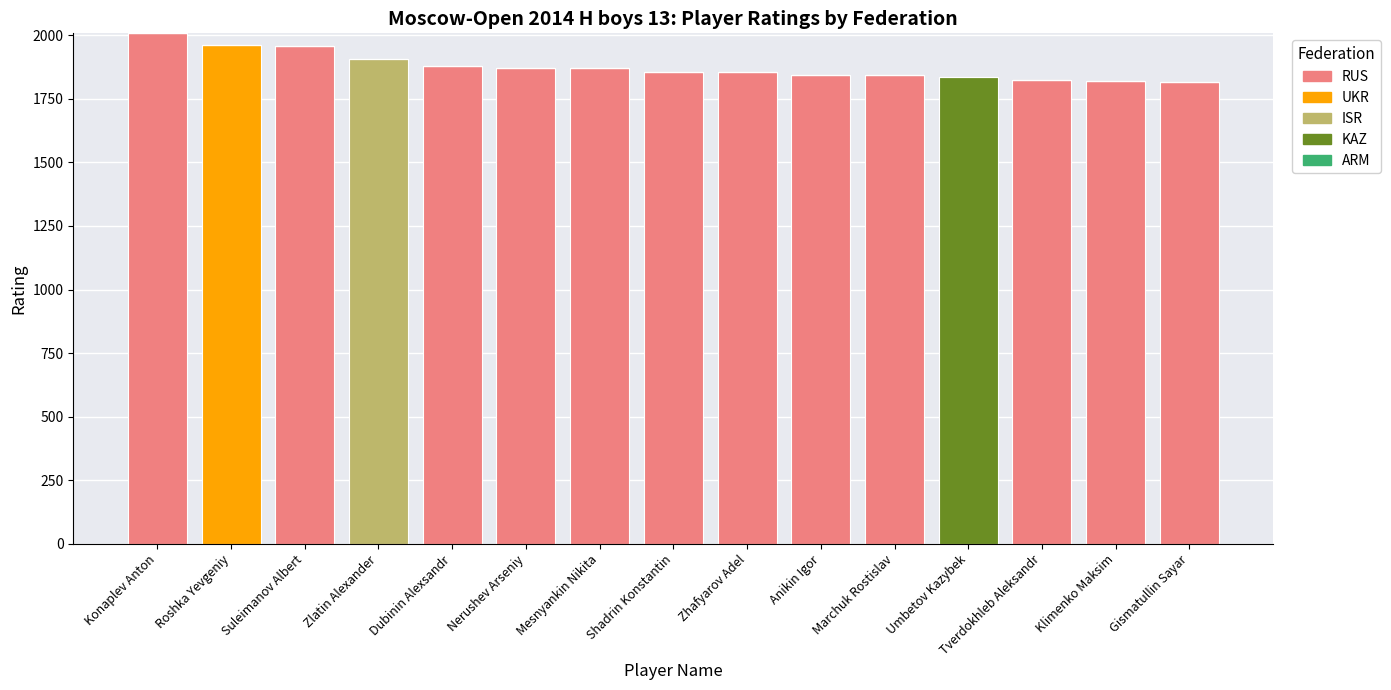

Which category has the highest value in the RUS series?

Konaplev Anton